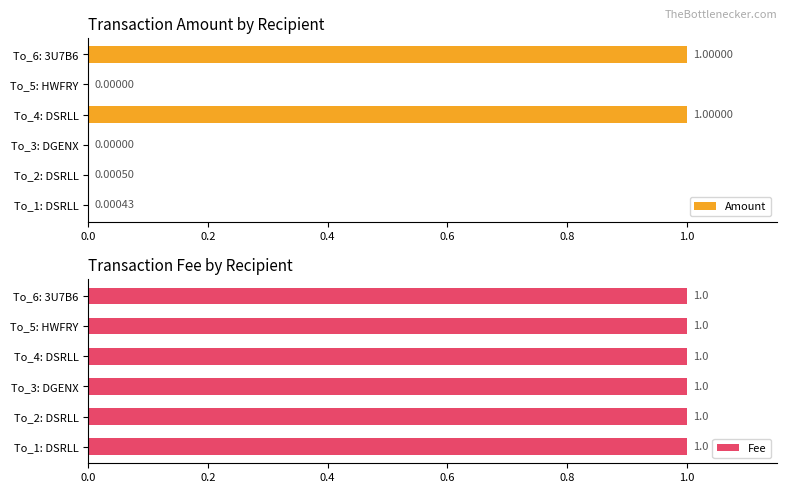

Is it true that Fee equals 0.9 at 0.0?

False